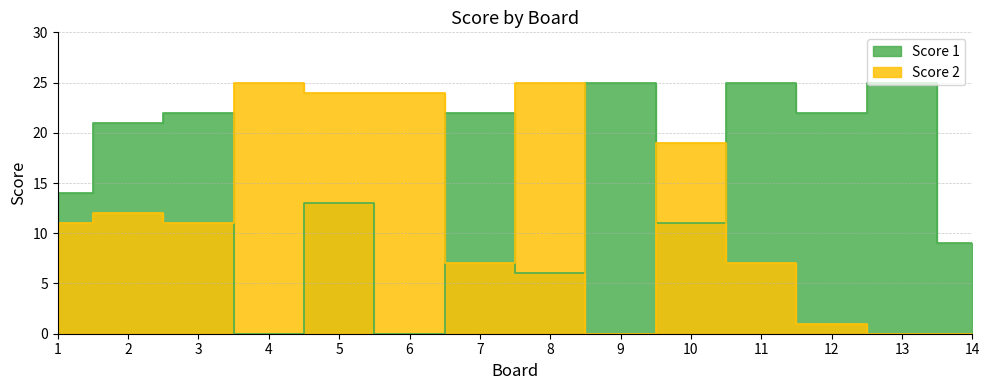

Reading right to left, list all the values displayed in this chart.

Score 1: 14=9	13=25	12=22	11=25	10=11	9=25	8=6	7=22	6=0	5=13	4=0	3=22	2=21	1=14
Score 2: 14=0	13=0	12=1	11=7	10=19	9=0	8=25	7=7	6=24	5=24	4=25	3=11	2=12	1=11